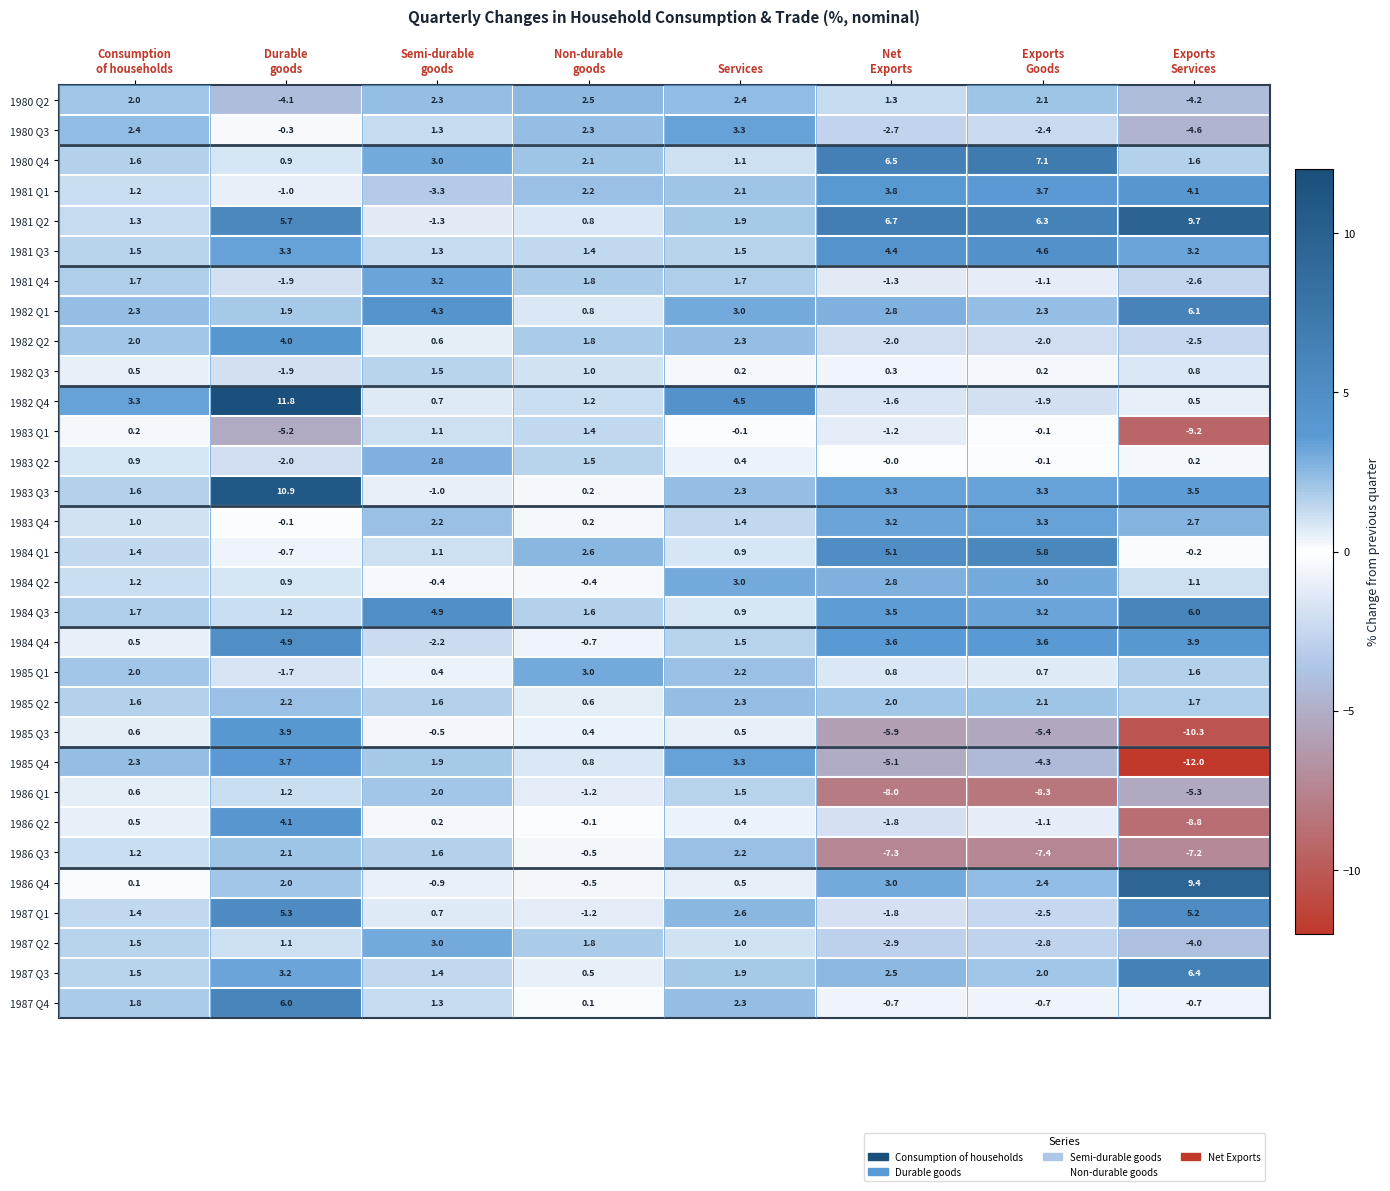

At how many categories does at least one series exceed 7?

3